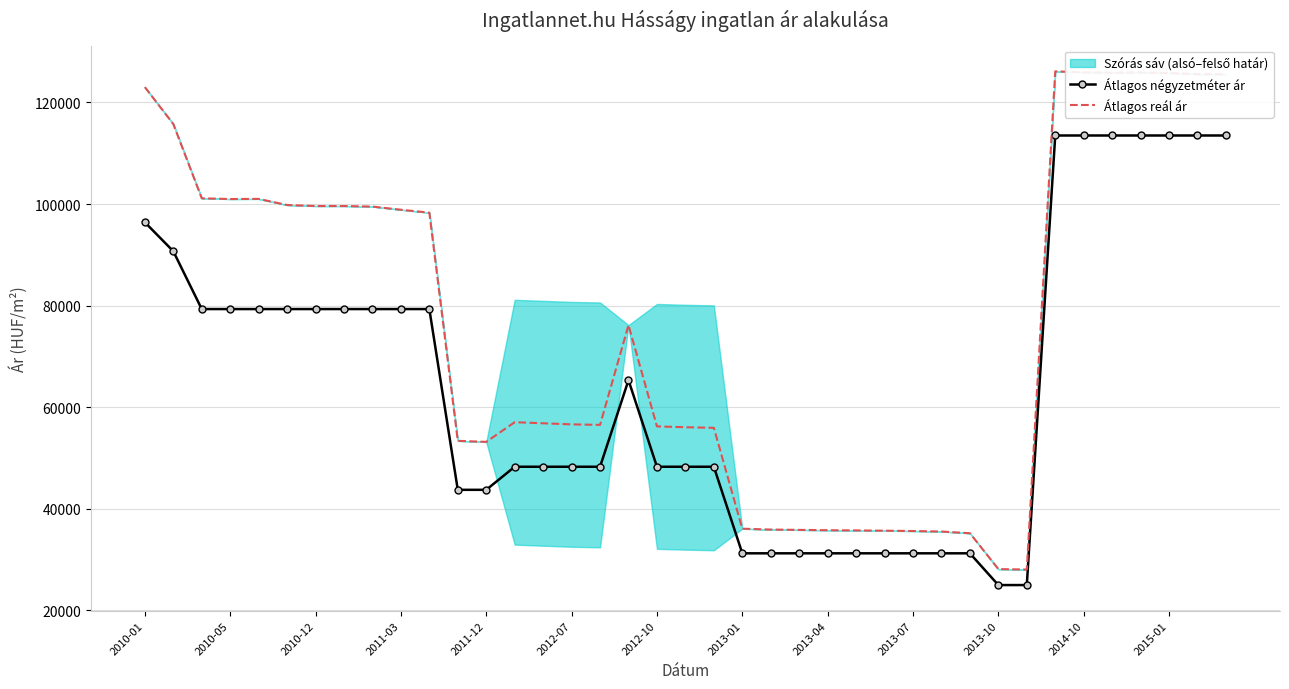

Between 20 and 29, which series saw the biggest shift?

Átlagos reál ár